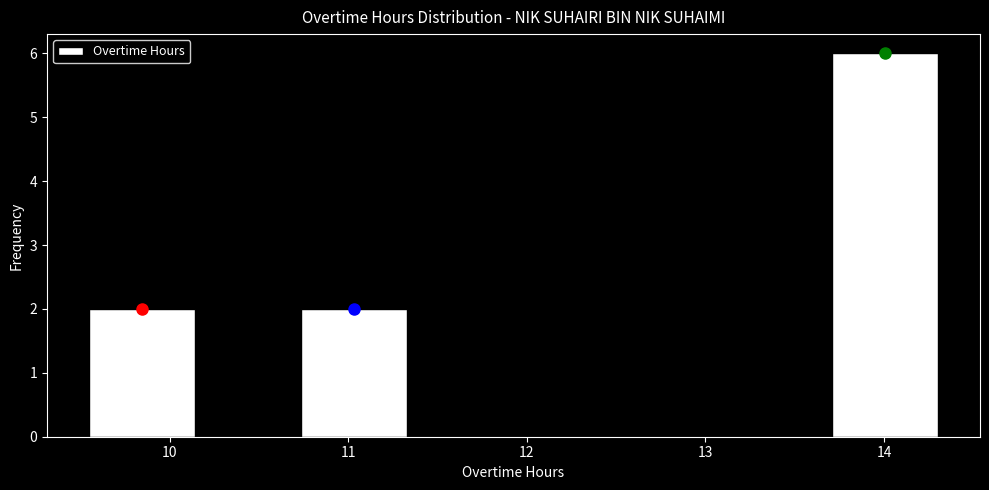

Reading left to right, list every bar in this chart as the range it spans on the x-axis followed by its height. Neither the bar edges nor the heights are printed on the chart, so give them approximately, as read against the axes.

9.6 to 10.1: 2
10.1 to 10.7: 0
10.7 to 11.3: 2
11.3 to 11.9: 0
11.9 to 12.5: 0
12.5 to 13.1: 0
13.1 to 13.7: 0
13.7 to 14.3: 6